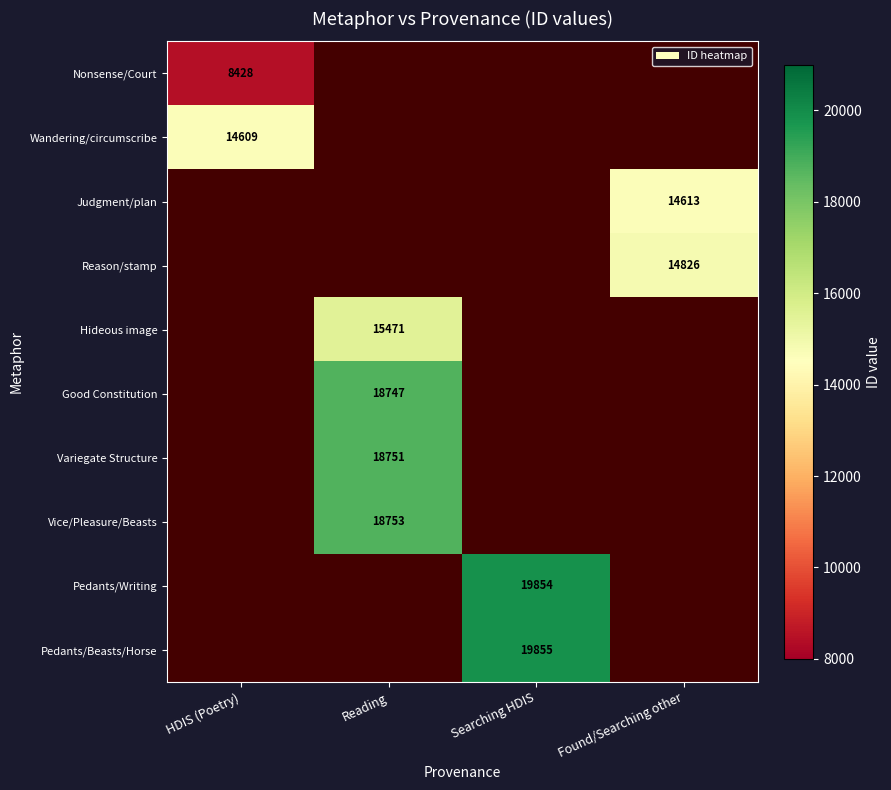

The Vice/Pleasure/Beasts series shows 18753 at Reading. True or false?

True